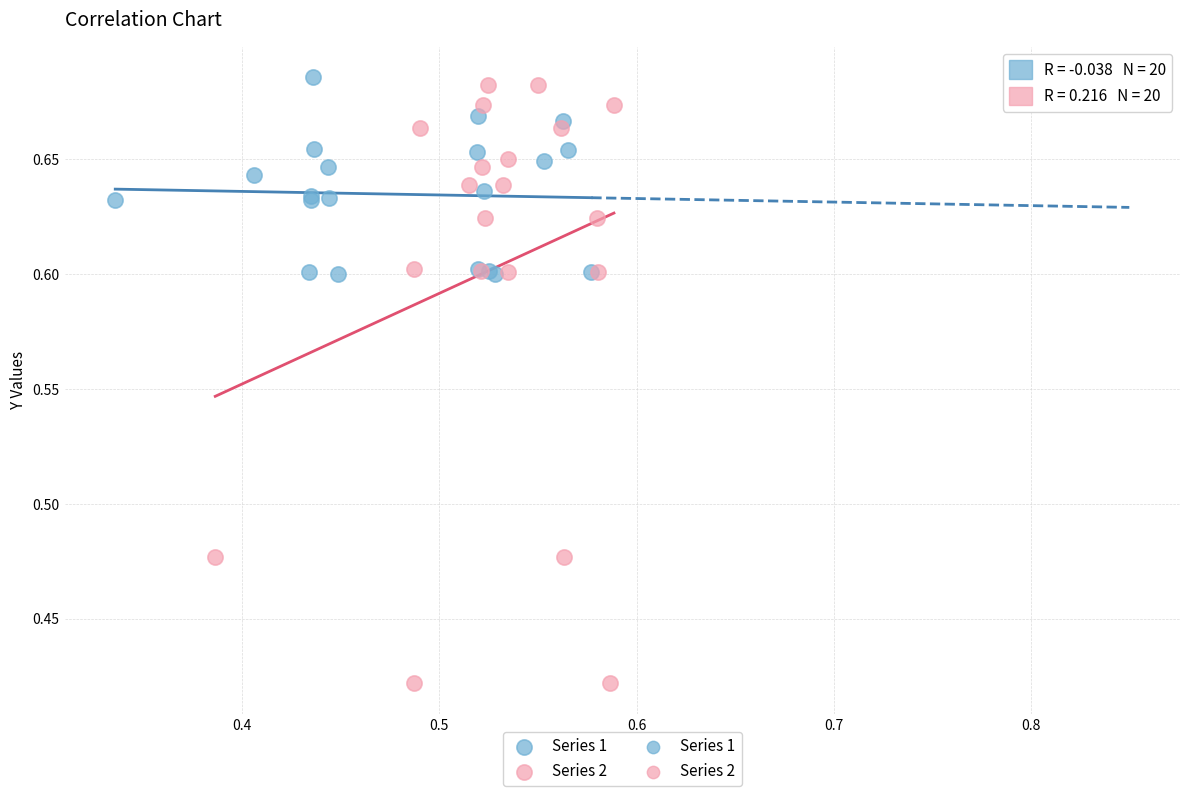

Which series has the widest spread of Y values?

Series 2